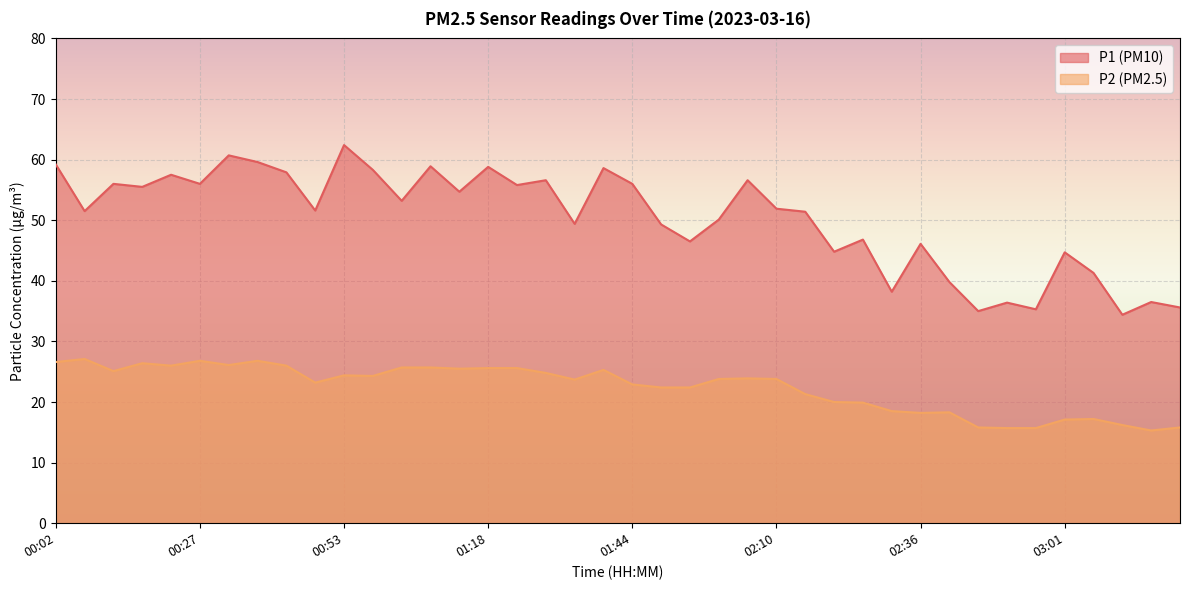

What value does the P2 series have at 00:02?

26.6